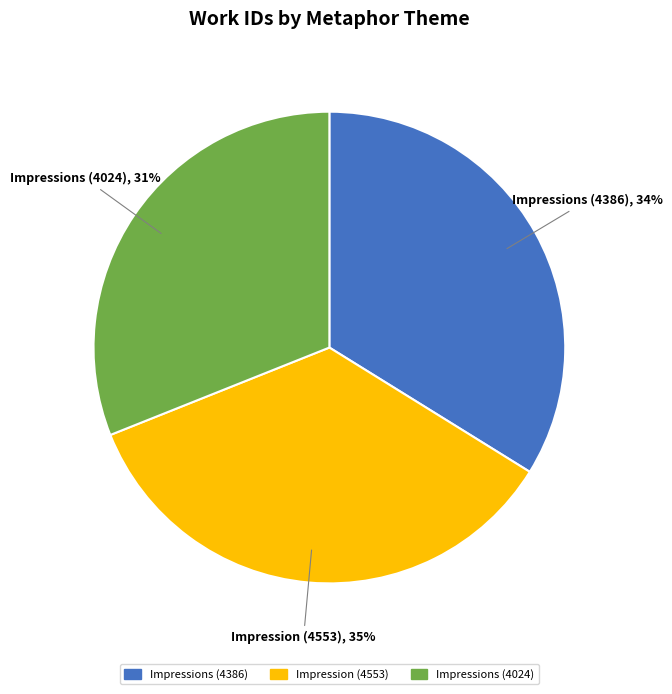

To the nearest percent, what is the combined percentage of Impressions (4024) and Impression (4553)?

66%